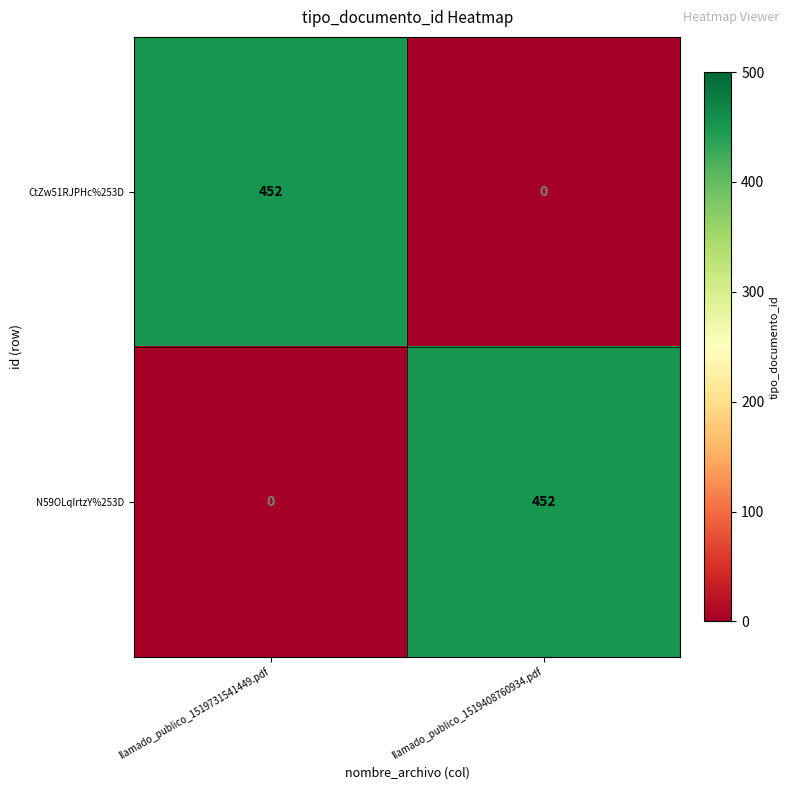

List the labels in order of N59OLqIrtzY%253D value, largest first.

llamado_publico_1519408760934.pdf, llamado_publico_1519731541449.pdf